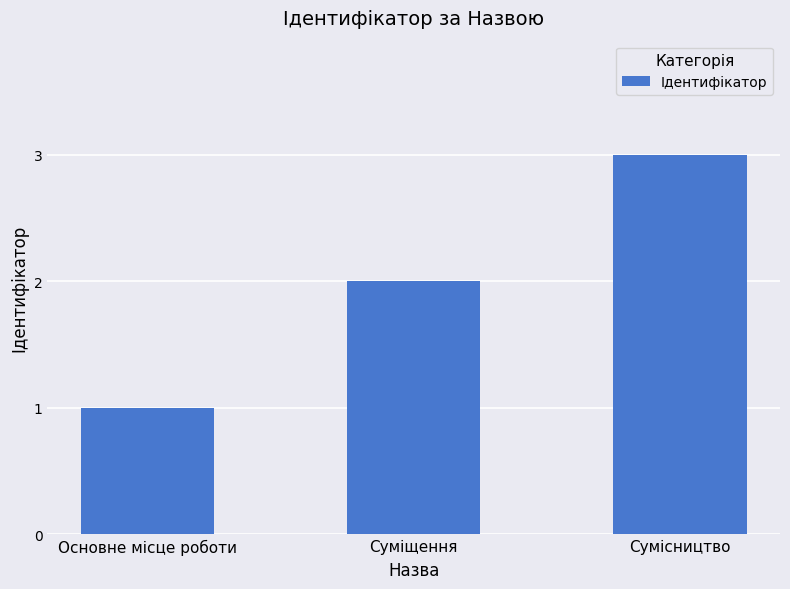

What is the ratio of the value at Основне місце роботи to the value at Сумісництво?

0.3